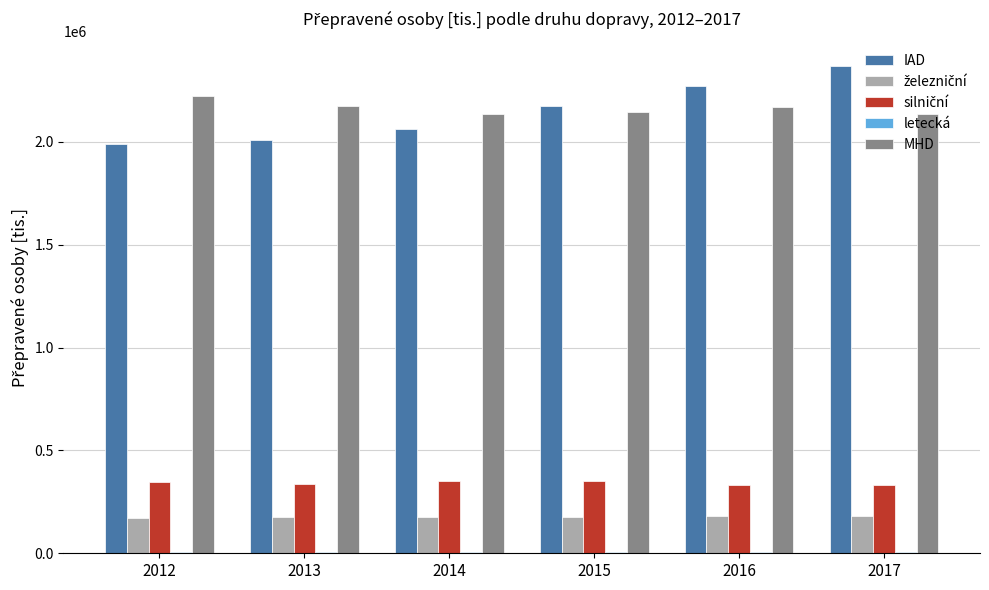

Between 2012 and 2016, which series saw the biggest shift?

IAD